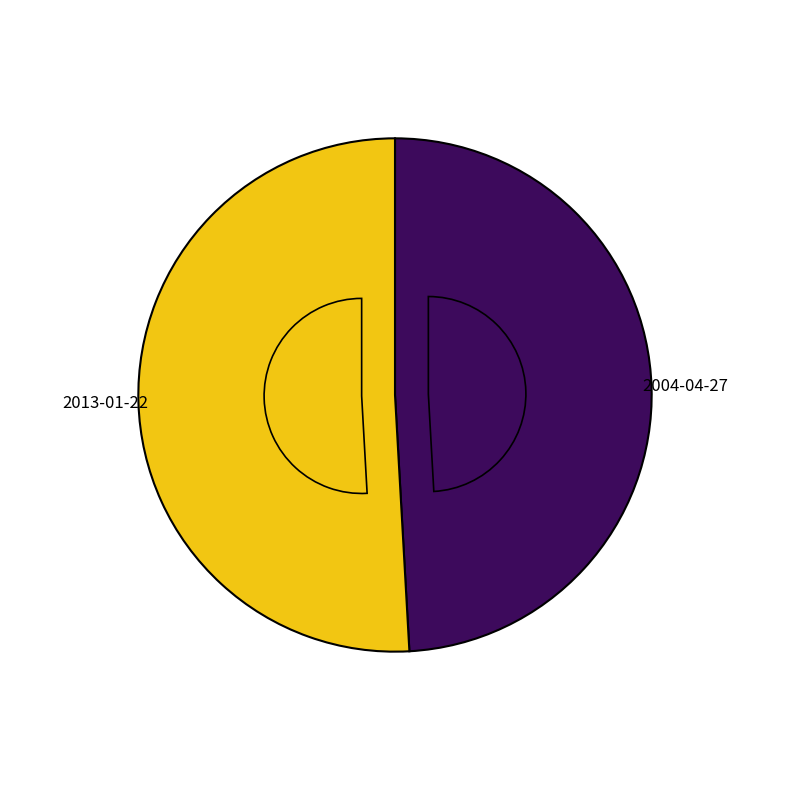

The 2013-01-22 slice represents 61% of the pie. True or false?

False